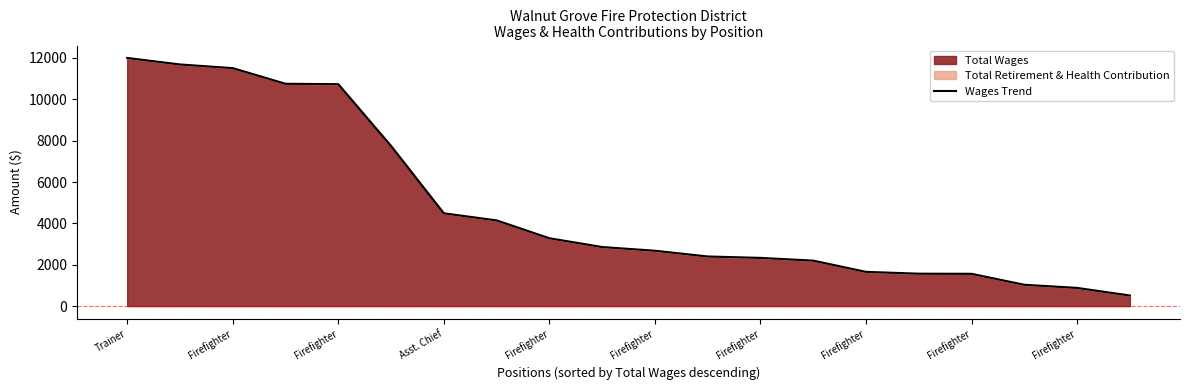

Which label corresponds to the largest value in the chart?

Trainer